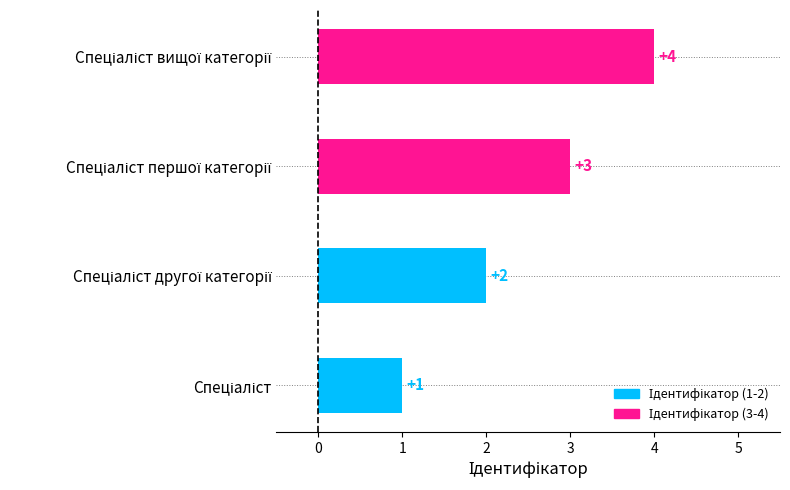

How many values are between 2 and 4?

3